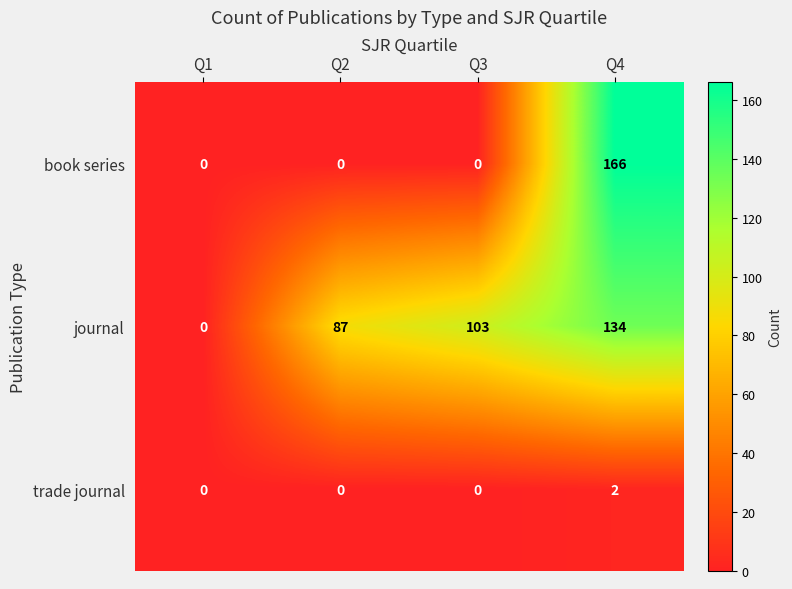

Which category has the highest value across all series?

Q4